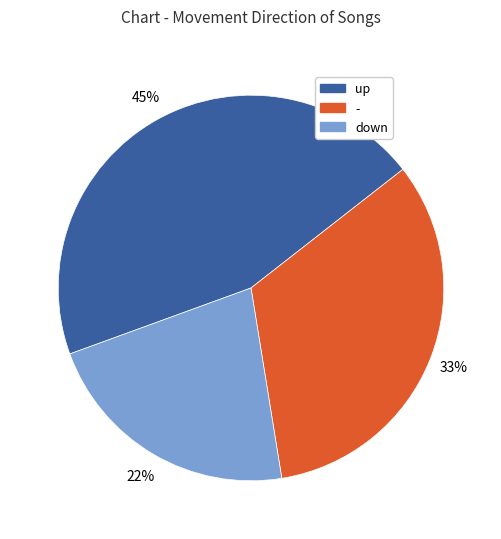

Between down and up, which is larger?

up